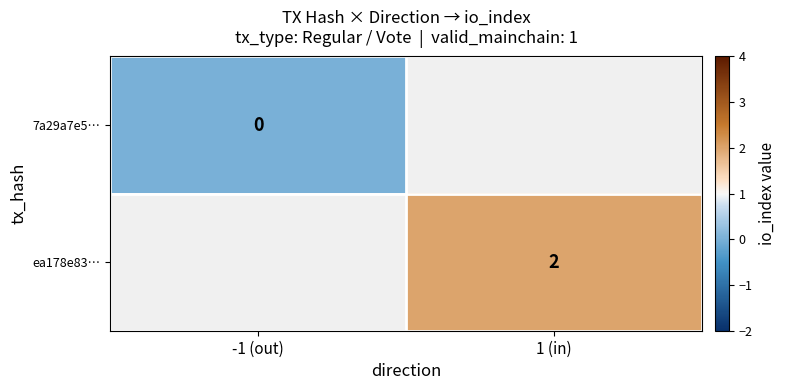

Which category has the lowest value across all series?

-1 (out)